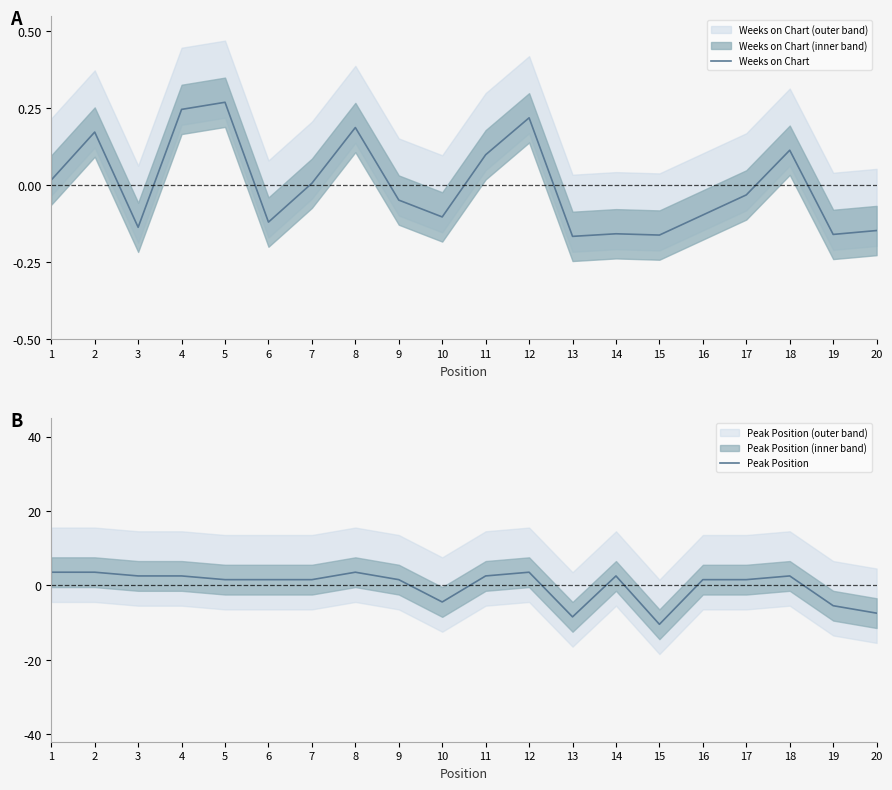

Rank the series by their maximum value, from lowest to highest.

Weeks on Chart, Peak Position